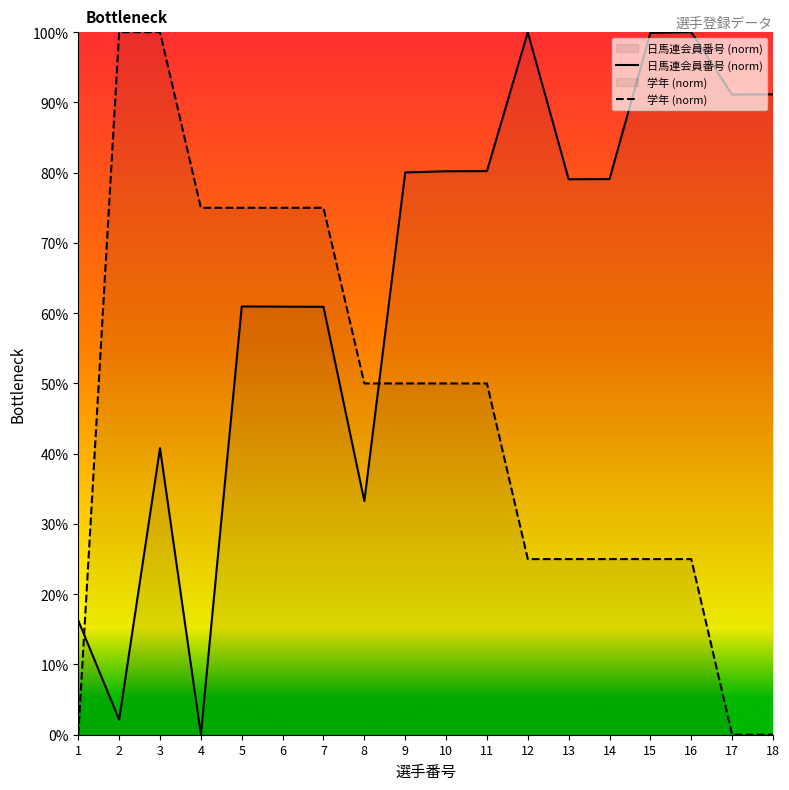

What are all the series names shown in the legend?

日馬連会員番号 (norm), 学年 (norm)